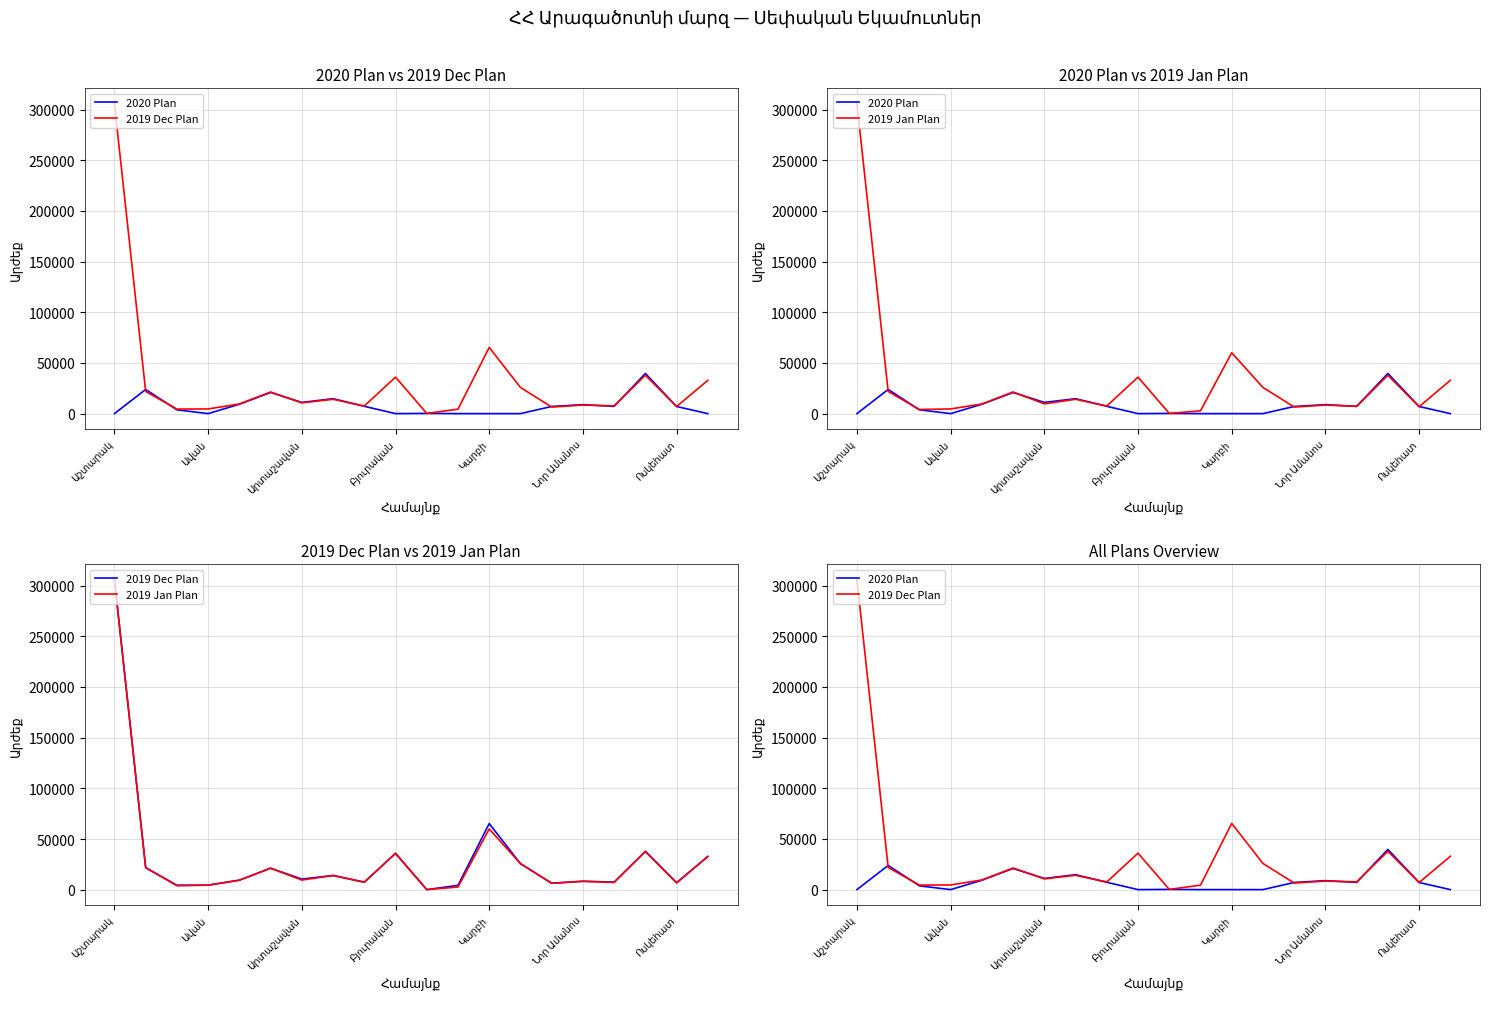

What are all the series names shown in the legend?

2020 Plan, 2019 Dec Plan, 2019 Jan Plan